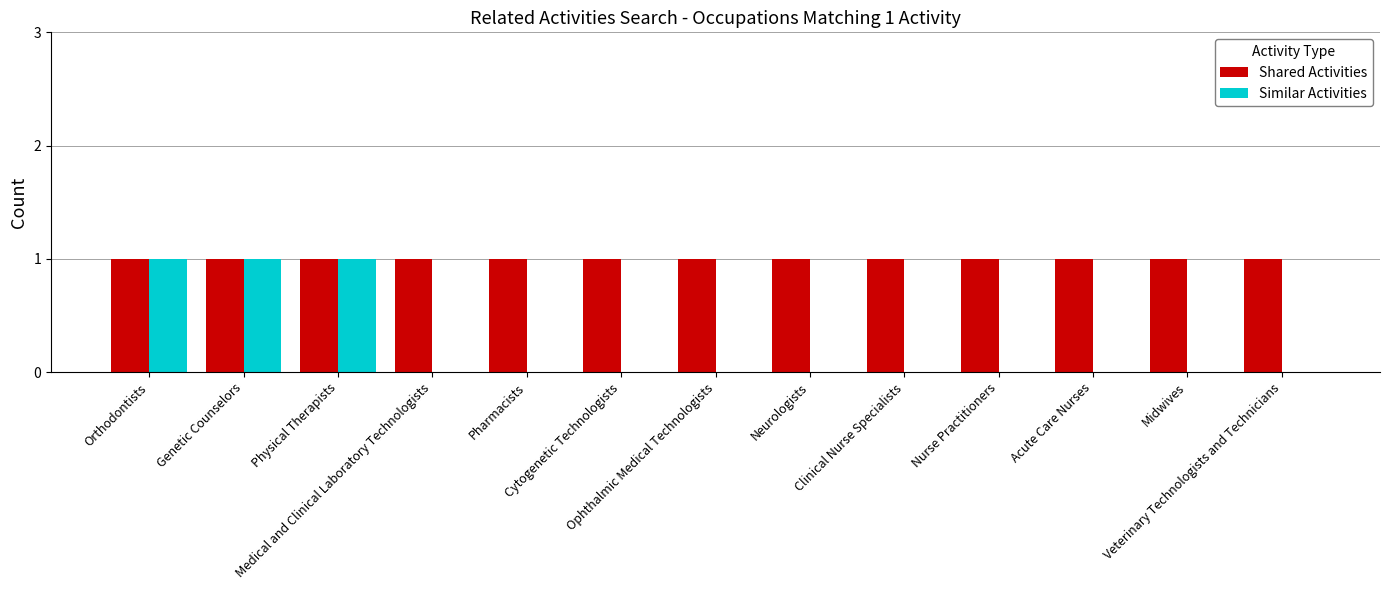

True or false: Shared Activities has a value of 2 at Genetic Counselors.

False